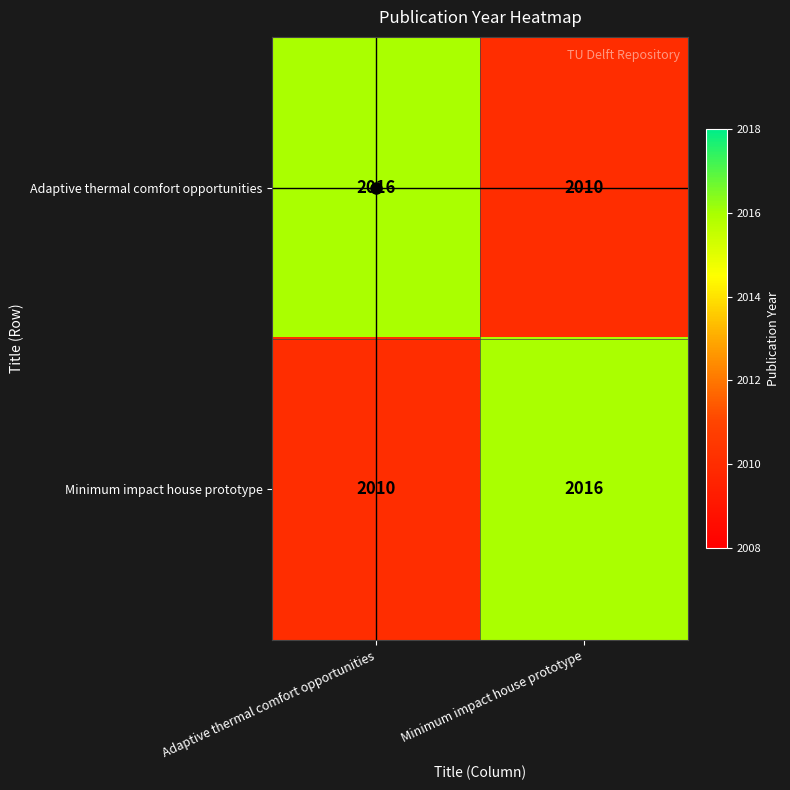

At which label is Minimum impact house prototype closest to 2013?

Adaptive thermal comfort opportunities